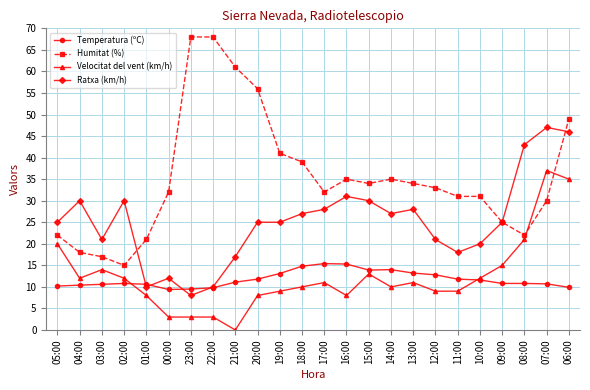

Which category has the lowest value in the Humitat (%) series?

02:00